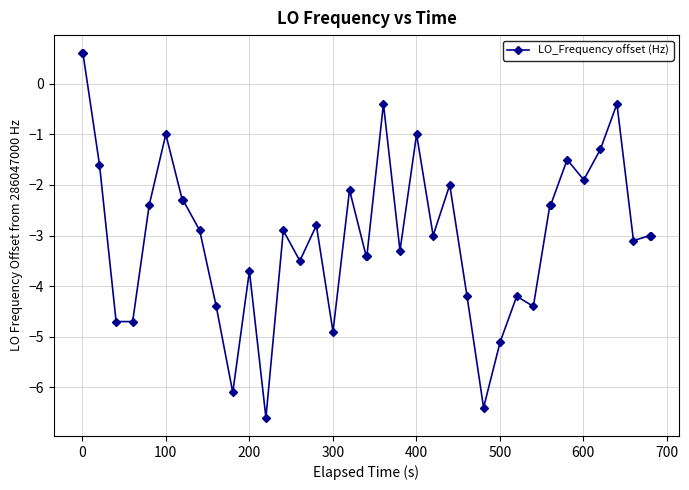

What is the value of the 7th point from the left?

-1.0